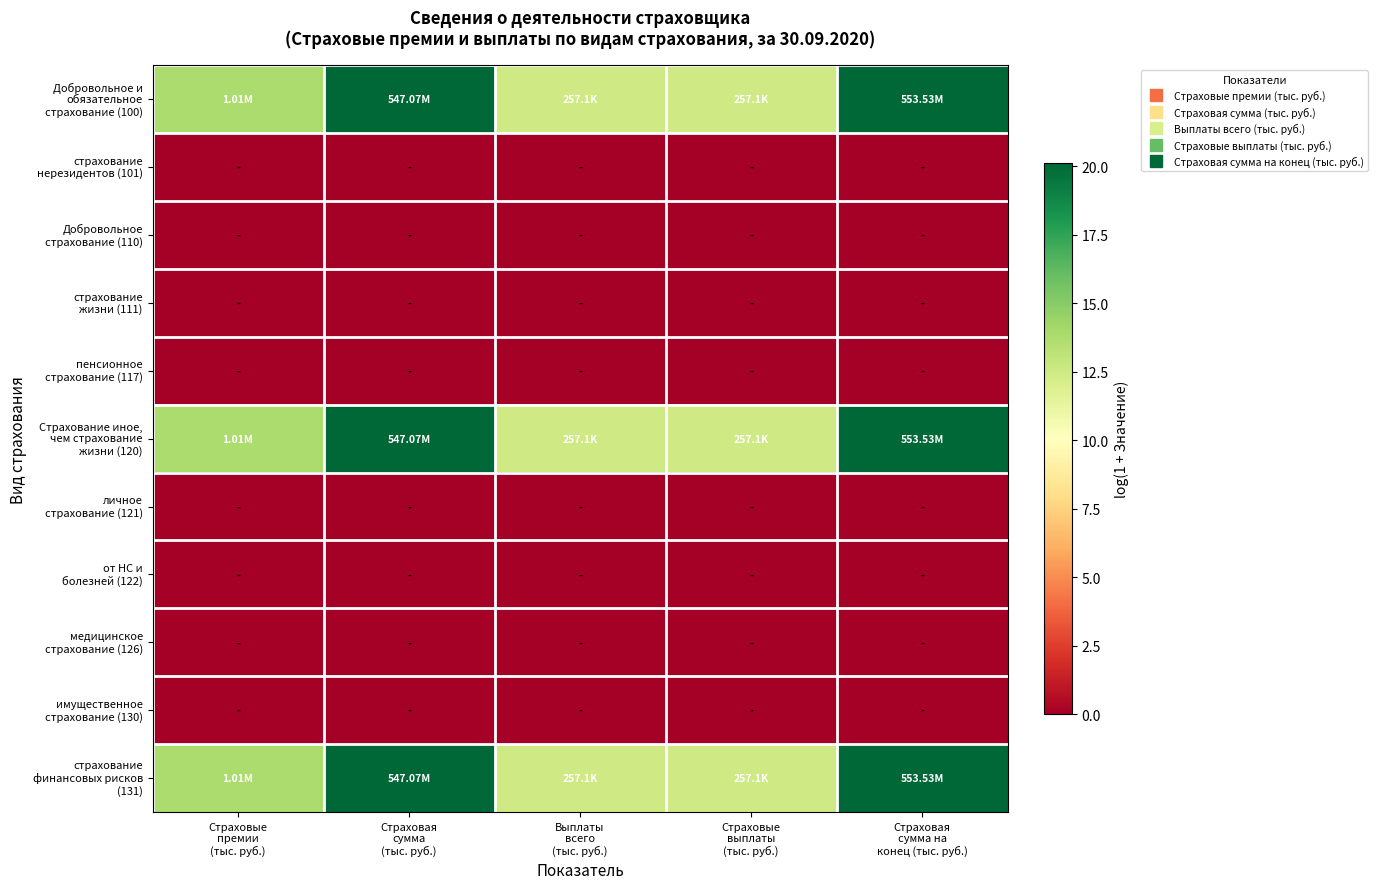

Between Выплаты всего (тыс. руб.) and Страховые выплаты (тыс. руб.), which series saw the biggest shift?

Добровольное и обязательное страхование (100)